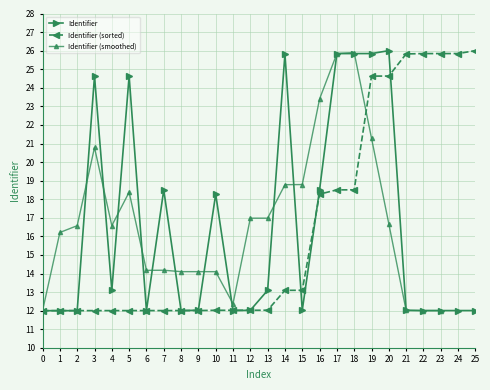

What is the maximum value for Identifier (sorted)?

26.0